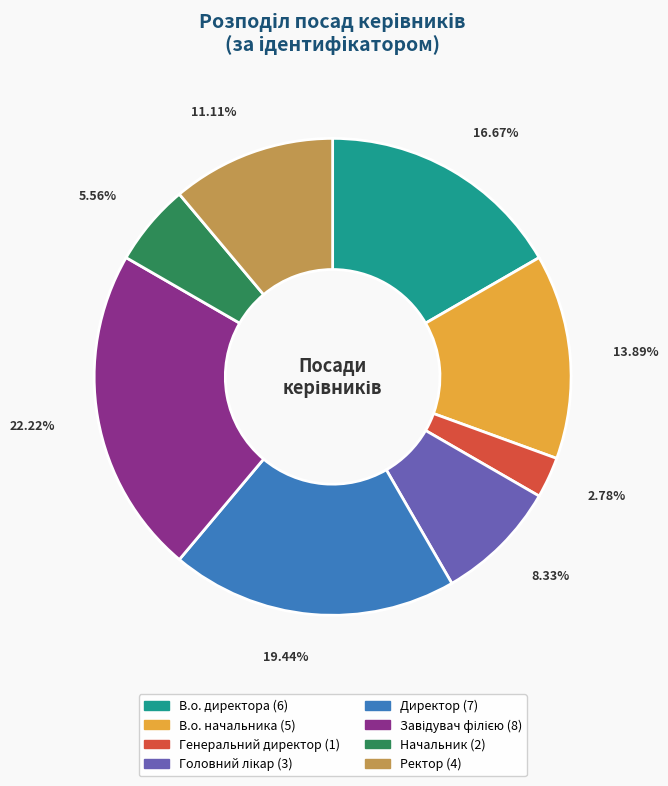

Is the sum of Ректор and Директор greater than half?

No